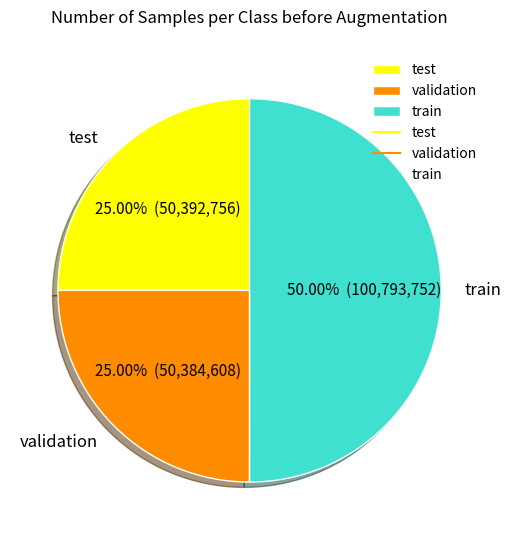

Does validation account for over 50% of the chart?

No